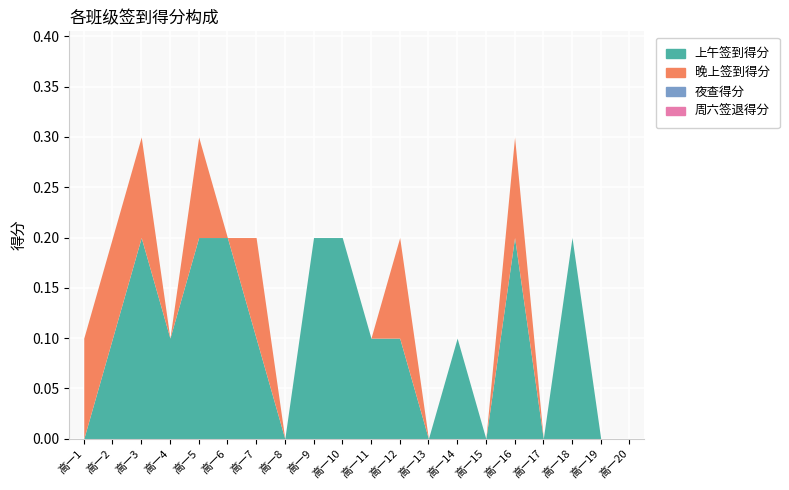

Reading left to right, what are all the values shown in this chart?

上午签到得分: 高一1=0.0	高一2=0.1	高一3=0.2	高一4=0.1	高一5=0.2	高一6=0.2	高一7=0.1	高一8=0.0	高一9=0.2	高一10=0.2	高一11=0.1	高一12=0.1	高一13=0.0	高一14=0.1	高一15=0.0	高一16=0.2	高一17=0.0	高一18=0.2	高一19=0.0	高一20=0.0
晚上签到得分: 高一1=0.1	高一2=0.1	高一3=0.1	高一4=0.0	高一5=0.1	高一6=0.0	高一7=0.1	高一8=0.0	高一9=0.0	高一10=0.0	高一11=0.0	高一12=0.1	高一13=0.0	高一14=0.0	高一15=0.0	高一16=0.1	高一17=0.0	高一18=0.0	高一19=0.0	高一20=0.0
夜查得分: 高一1=0.0	高一2=0.0	高一3=0.0	高一4=0.0	高一5=0.0	高一6=0.0	高一7=0.0	高一8=0.0	高一9=0.0	高一10=0.0	高一11=0.0	高一12=0.0	高一13=0.0	高一14=0.0	高一15=0.0	高一16=0.0	高一17=0.0	高一18=0.0	高一19=0.0	高一20=0.0
周六签退得分: 高一1=0.0	高一2=0.0	高一3=0.0	高一4=0.0	高一5=0.0	高一6=0.0	高一7=0.0	高一8=0.0	高一9=0.0	高一10=0.0	高一11=0.0	高一12=0.0	高一13=0.0	高一14=0.0	高一15=0.0	高一16=0.0	高一17=0.0	高一18=0.0	高一19=0.0	高一20=0.0